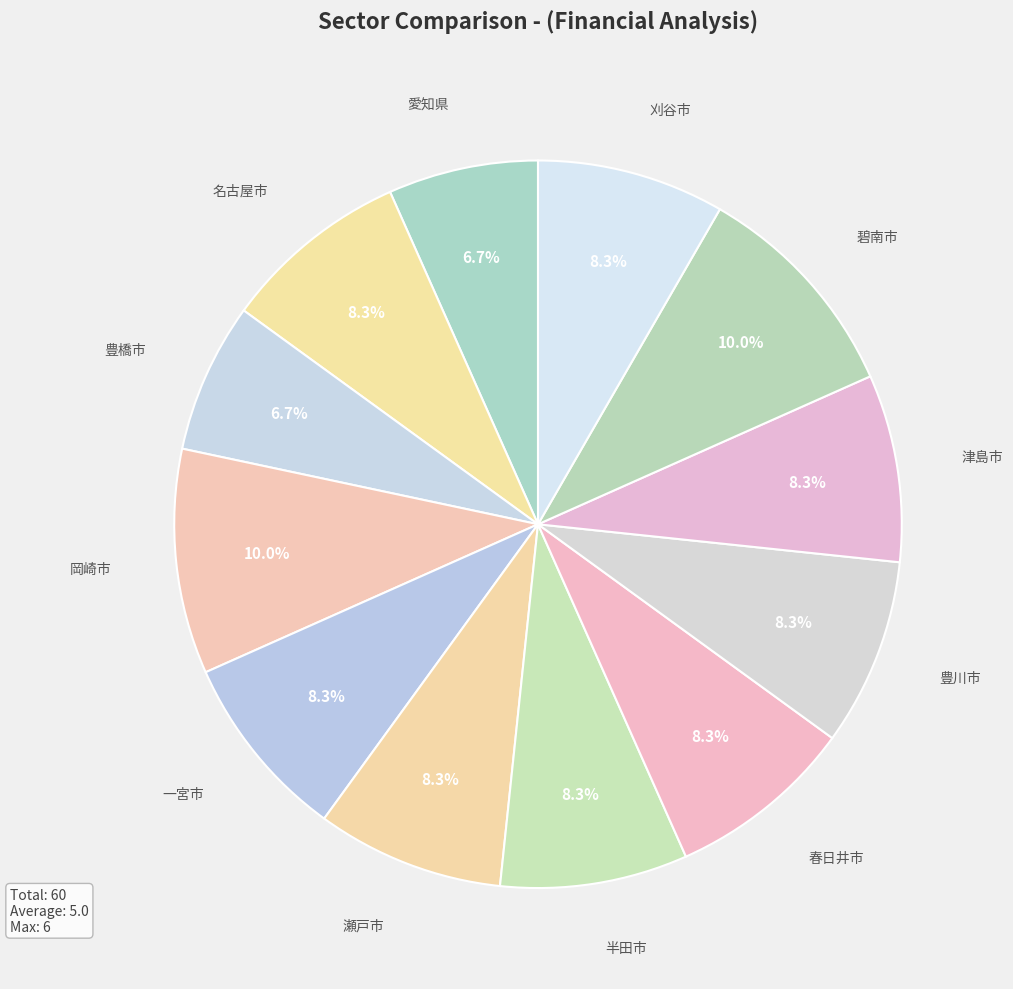

To the nearest percent, what is the average slice percentage?

8%